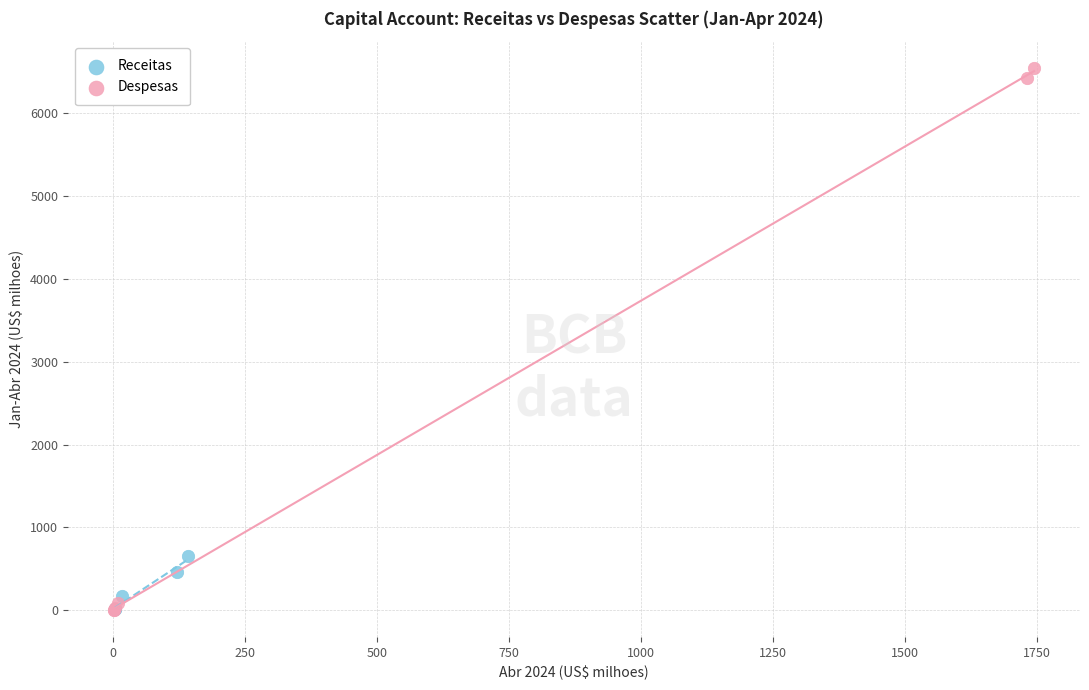

Which series has the largest Y range (max minus min)?

Despesas